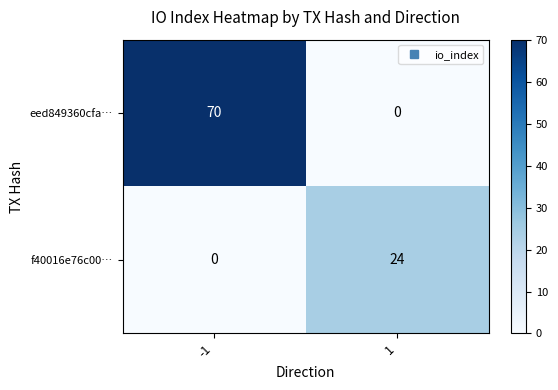

Which label corresponds to the largest value in the chart?

-1